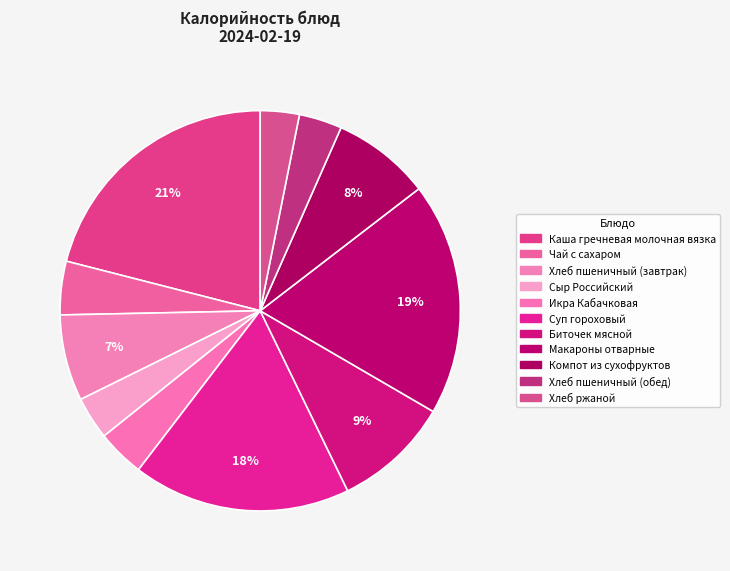

How many segments does this pie chart have?

11